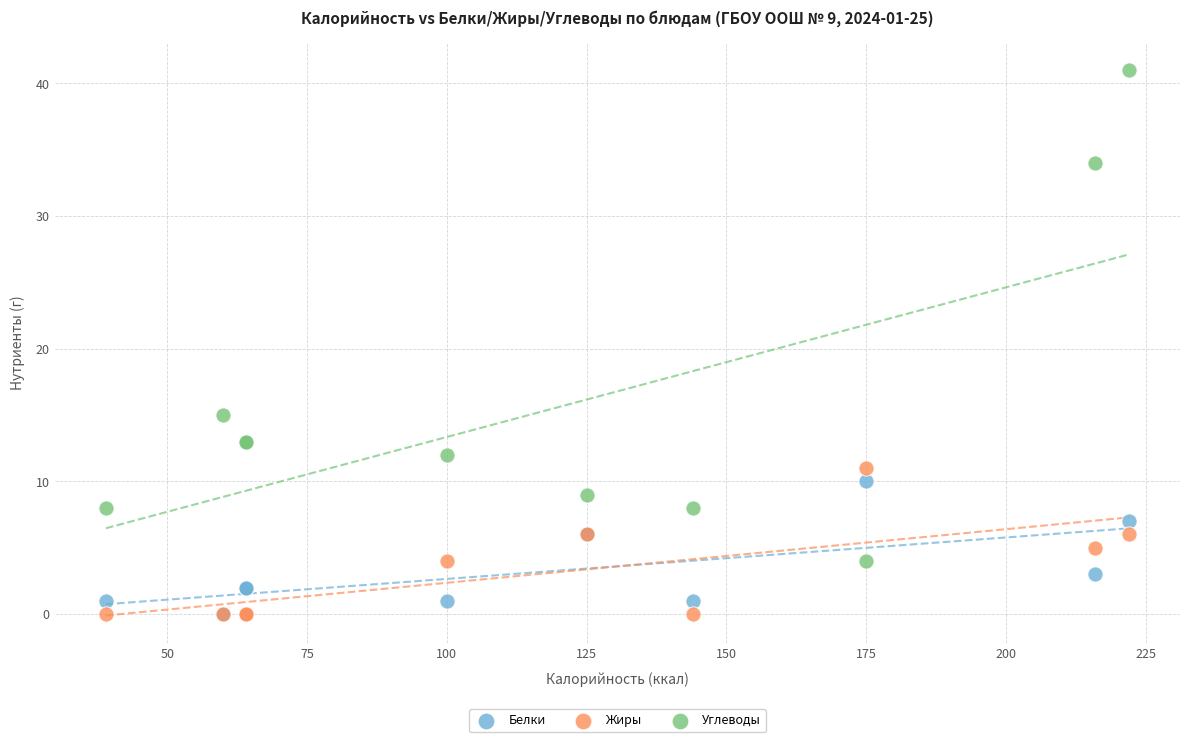

Which series contains the highest Y value?

Углеводы